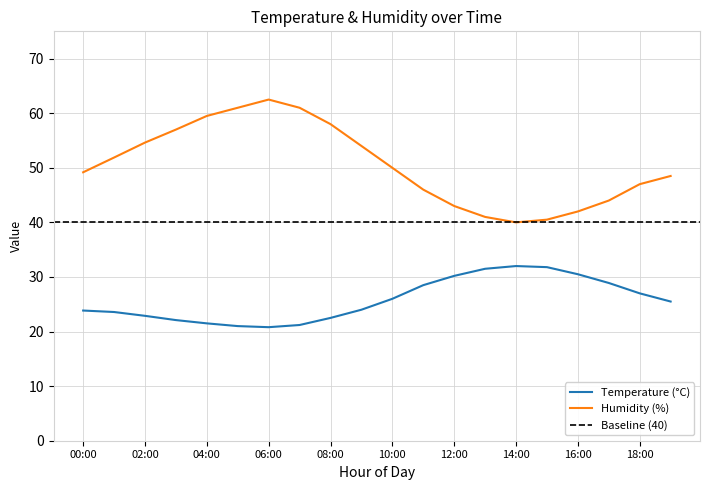

Reading left to right, extract all data points from this chart.

temperature: 23.9	23.6	22.9	22.1	21.5	21.0	20.8	21.2	22.5	24.0	26.0	28.5	30.2	31.5	32.0	31.8	30.5	28.9	27.0	25.5
humidity: 49.2	51.9	54.6	57.0	59.5	61.0	62.5	61.0	58.0	54.0	50.0	46.0	43.0	41.0	40.0	40.5	42.0	44.0	47.0	48.5